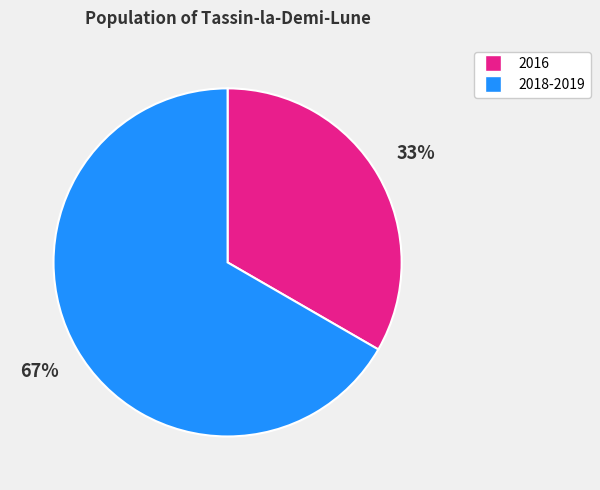

Is there any slice that represents more than half of the pie?

Yes